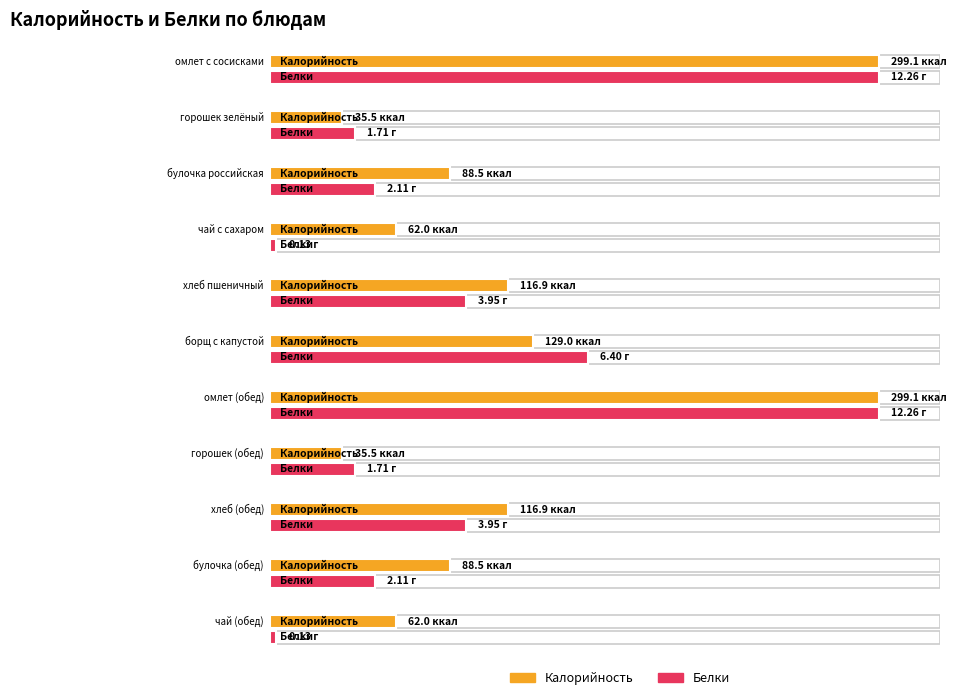

The value of Белки at омлет с сосисками is 12.3. True or false?

True